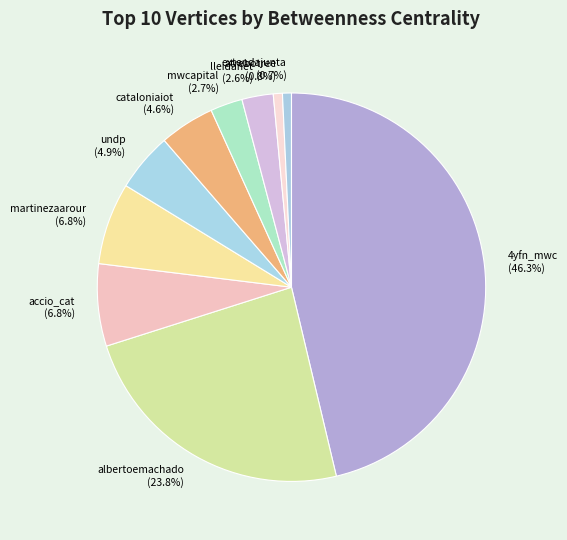

What percentage is the lleidanet slice, to the nearest percent?

3%